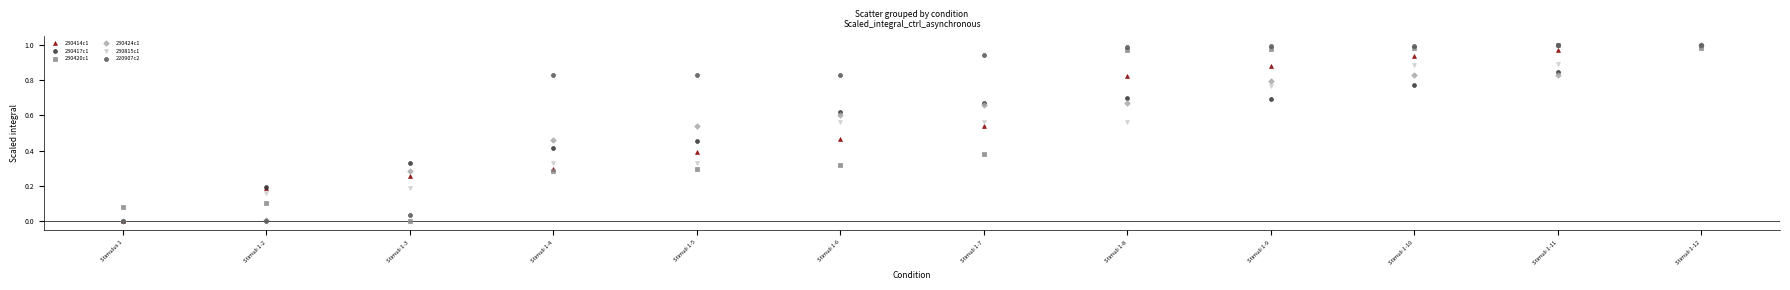

What are all the series names shown in the legend?

230414c1, 230417c1, 230420c1, 230424c1, 230815c1, 220907c2